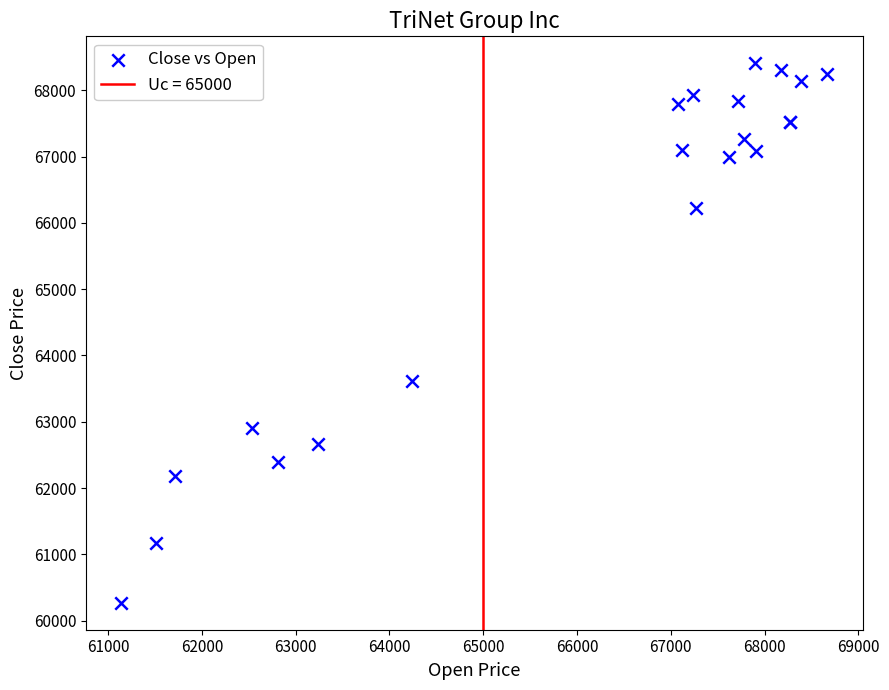

What Y value in the scatter plot is closest to 64339?

63613